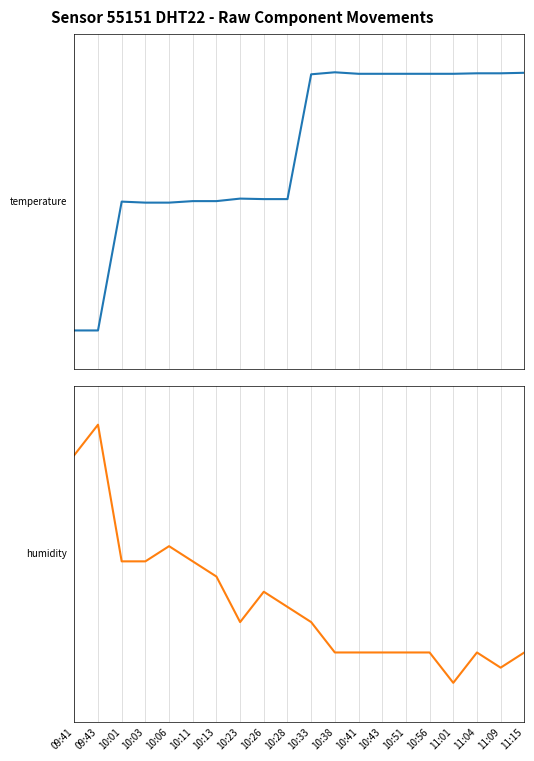

What is the difference between the highest and lowest values at 09:41?

1740.5